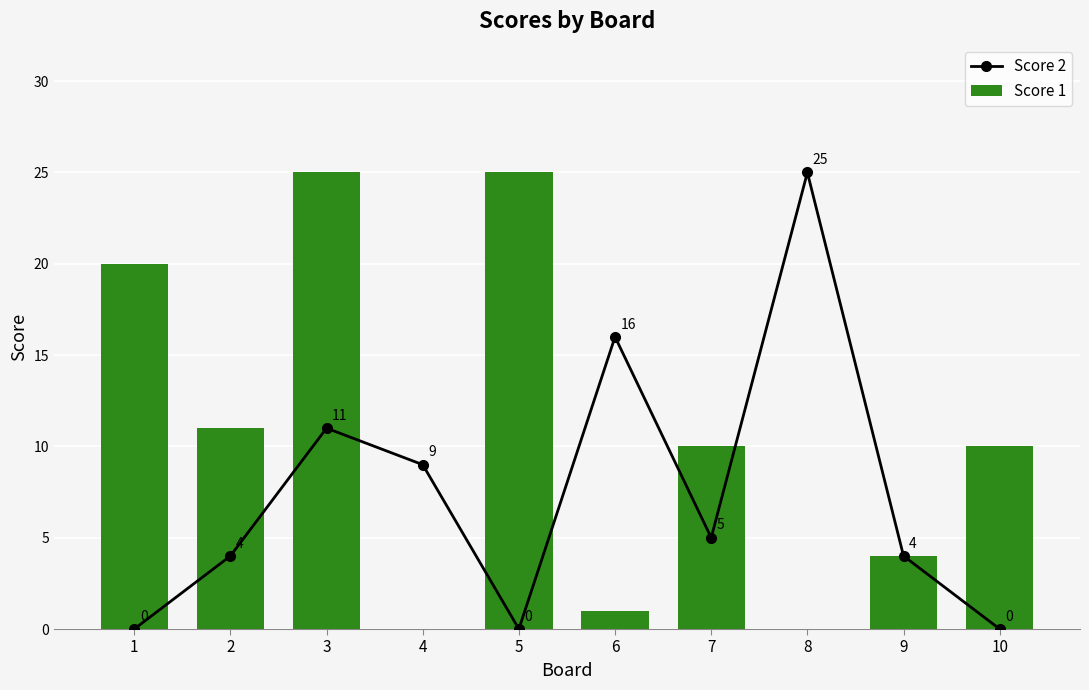

How many positive values does the Score 2 series have?

7